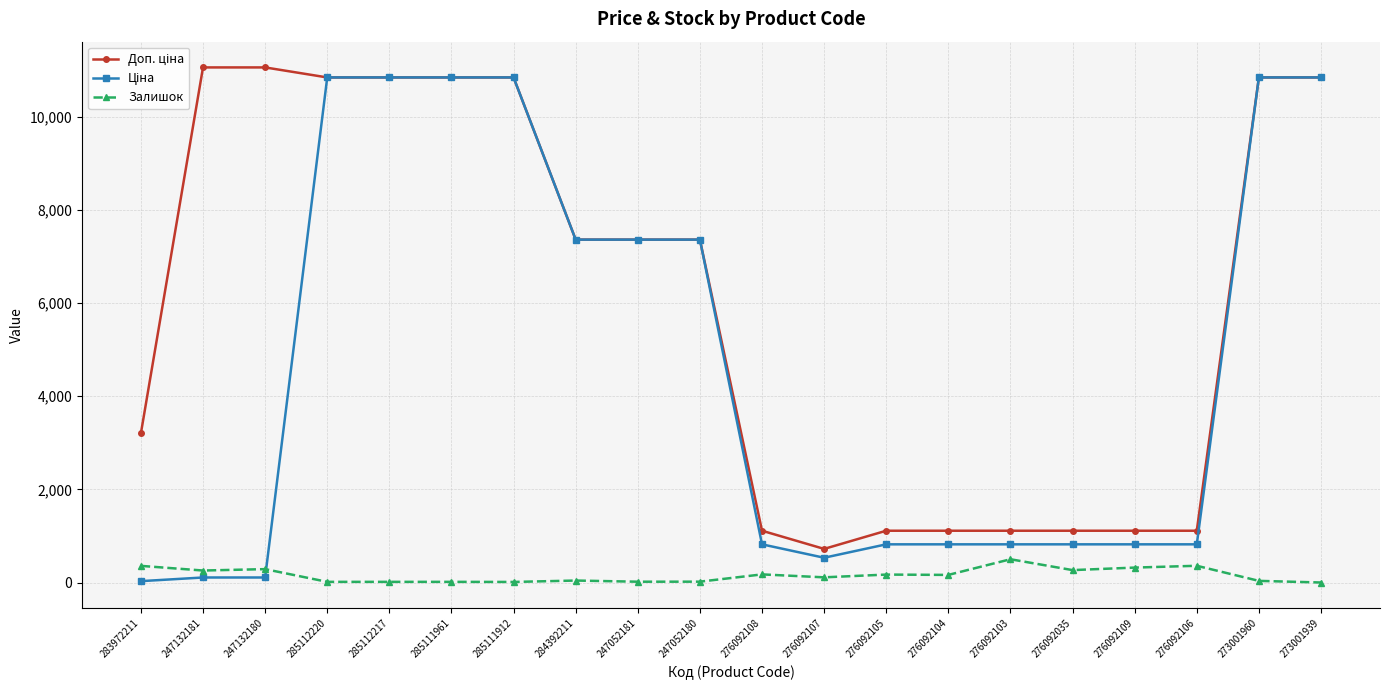

What is the difference between the highest and lowest values at 276092109?

791.0